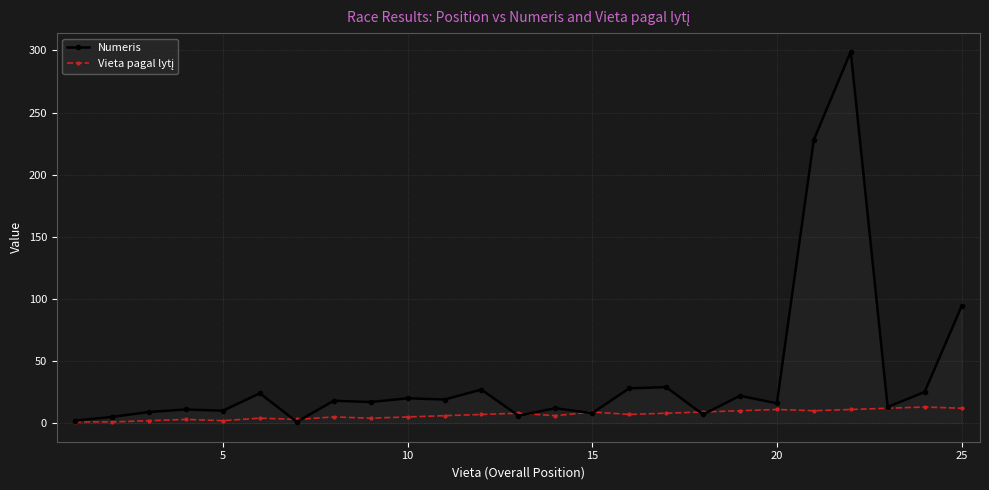

Which series has the largest range (max minus min)?

Numeris